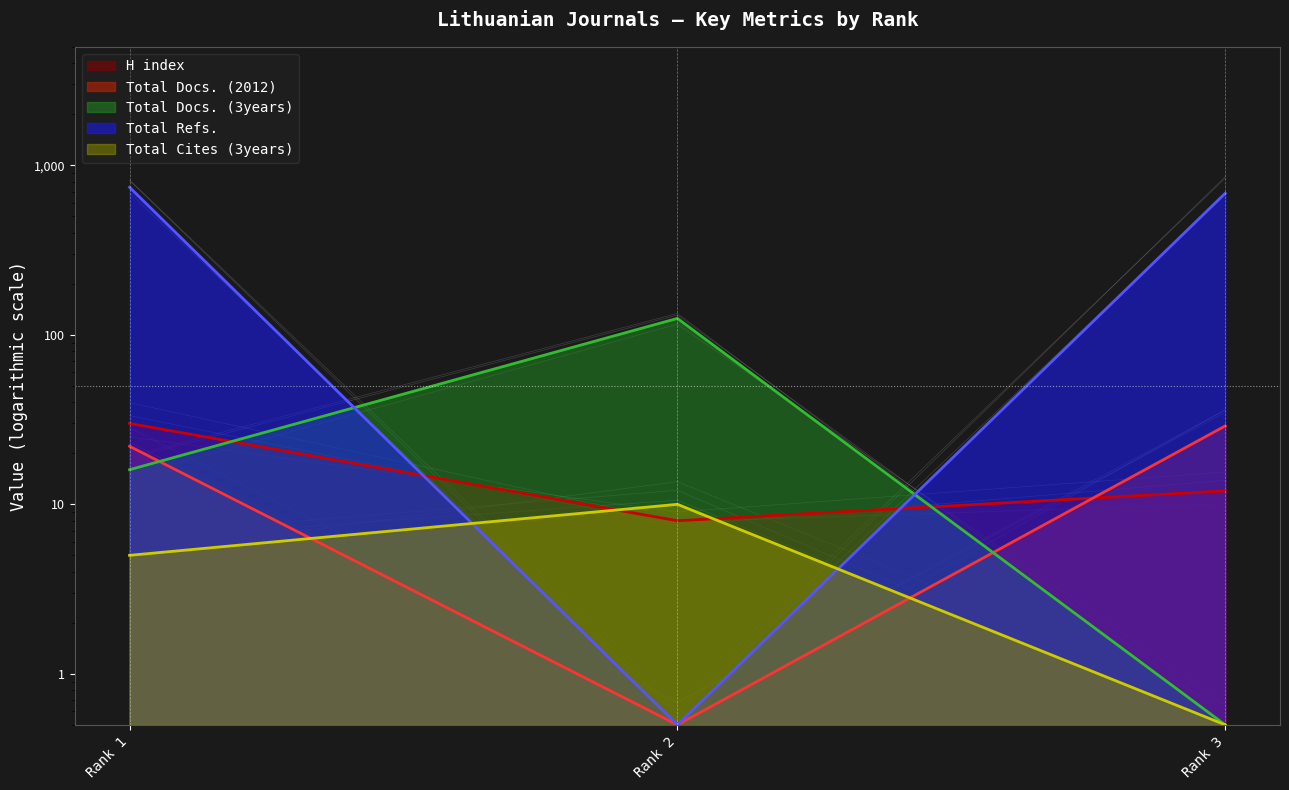

Is the value of Total Cites (3years) at Rank 2 greater than the value of Total Docs. (2012) at Rank 2?

Yes